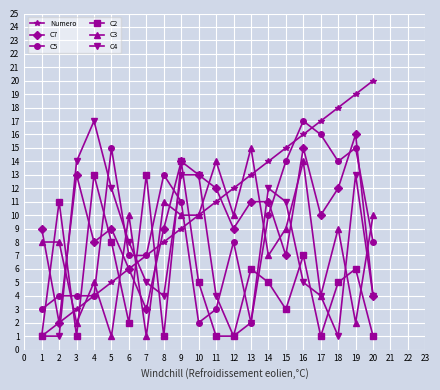

What is the spread (max minus min) of values at 2?

10